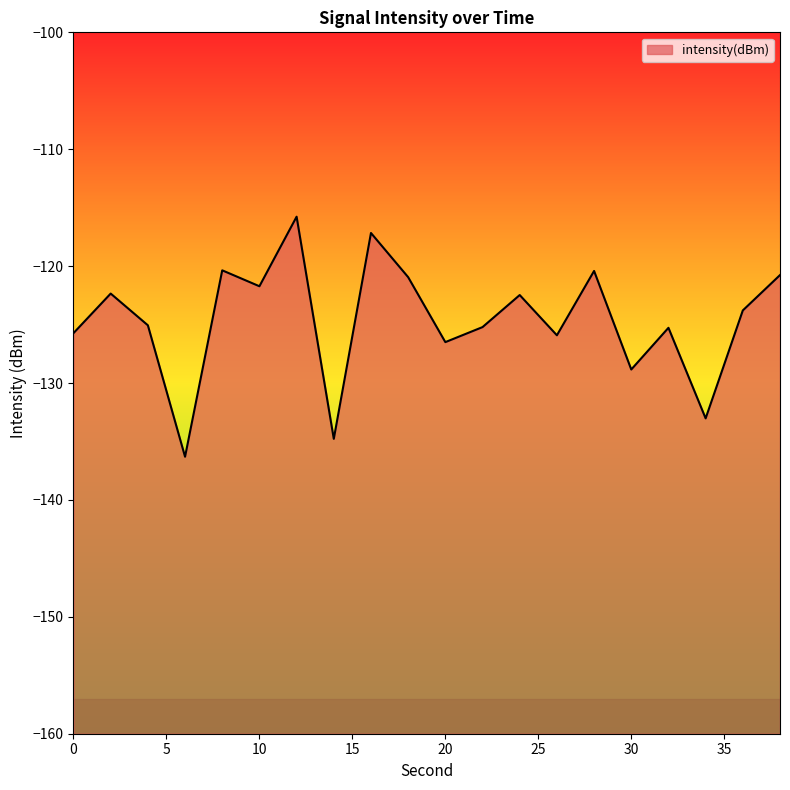

How many interior local peaks (higher than both neighbors) does the data have?

7